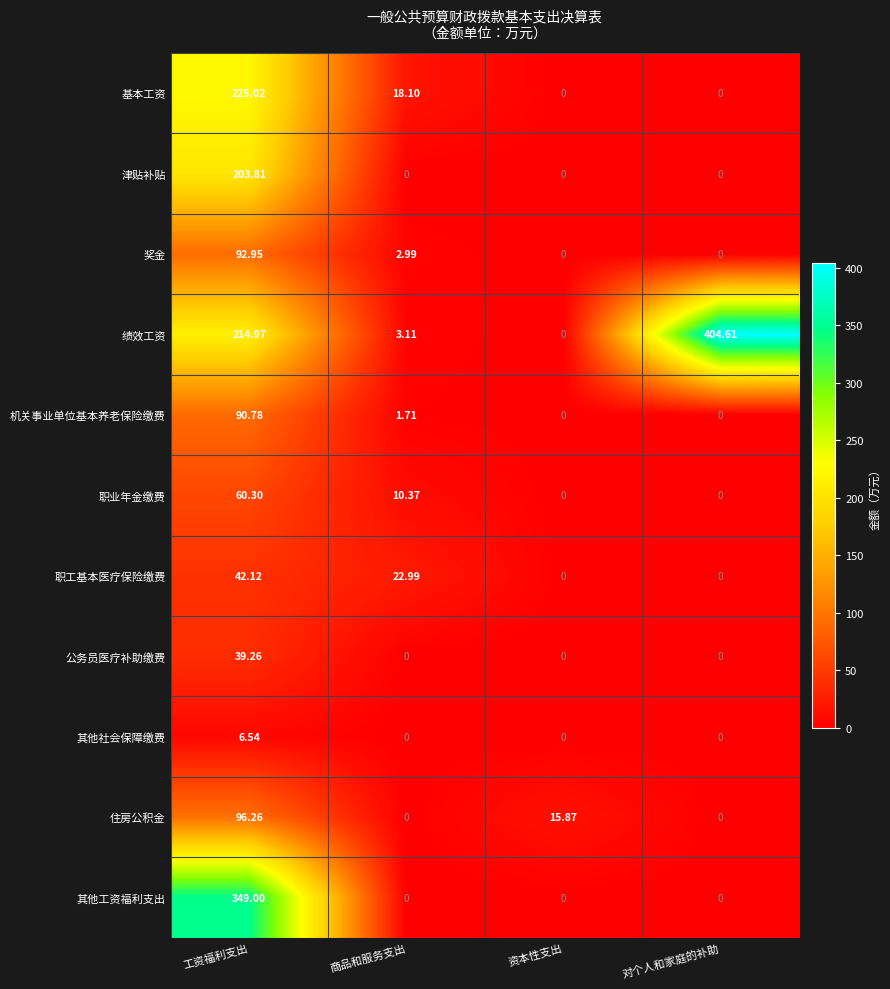

Where does the 住房公积金 series first go above 15?

工资福利支出